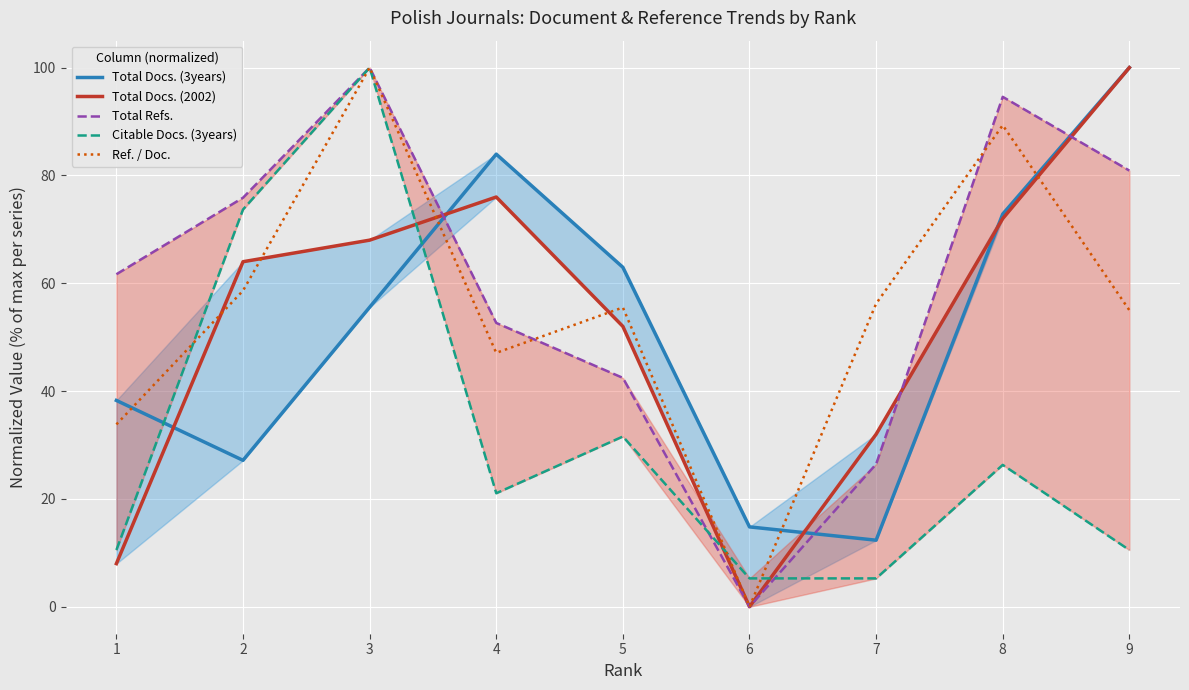

At how many categories does at least one series exceed 75?

5